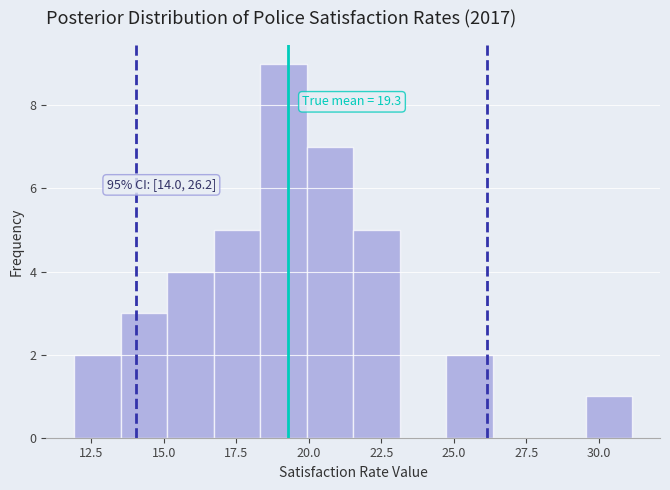

Read against the x-axis, roughly where is the centre of the tallest bar?

19.0